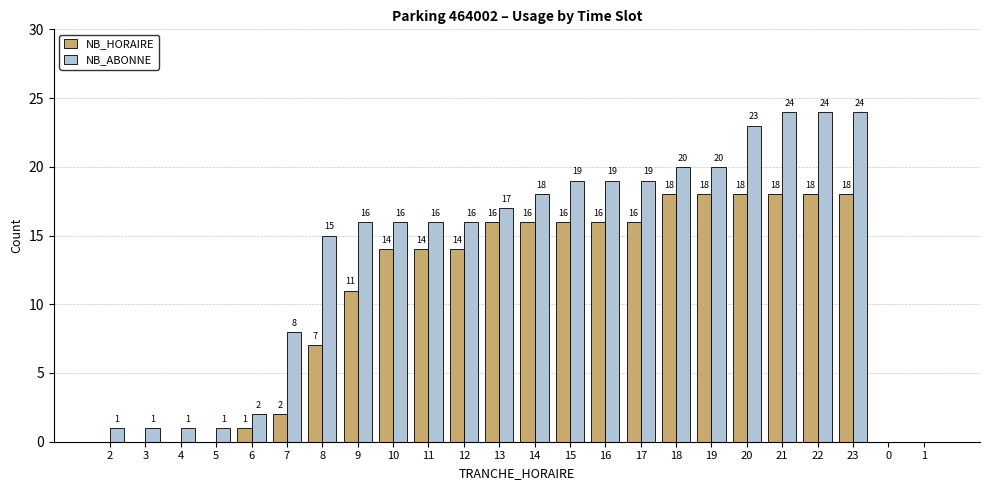

What is the sum of the NB_ABONNE values at 4 and 14?

19